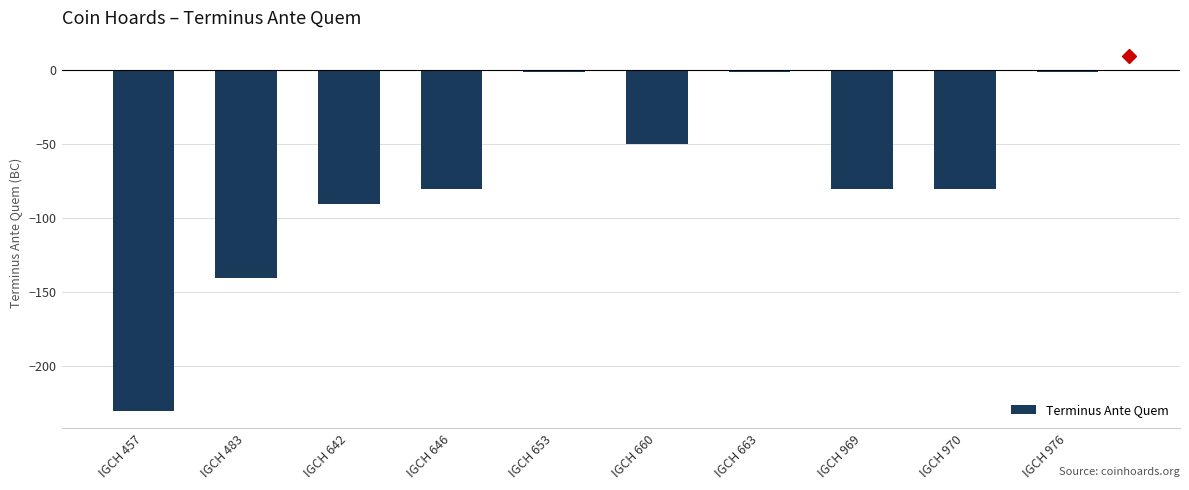

What is the change in value from IGCH 646 to IGCH 660?

+30